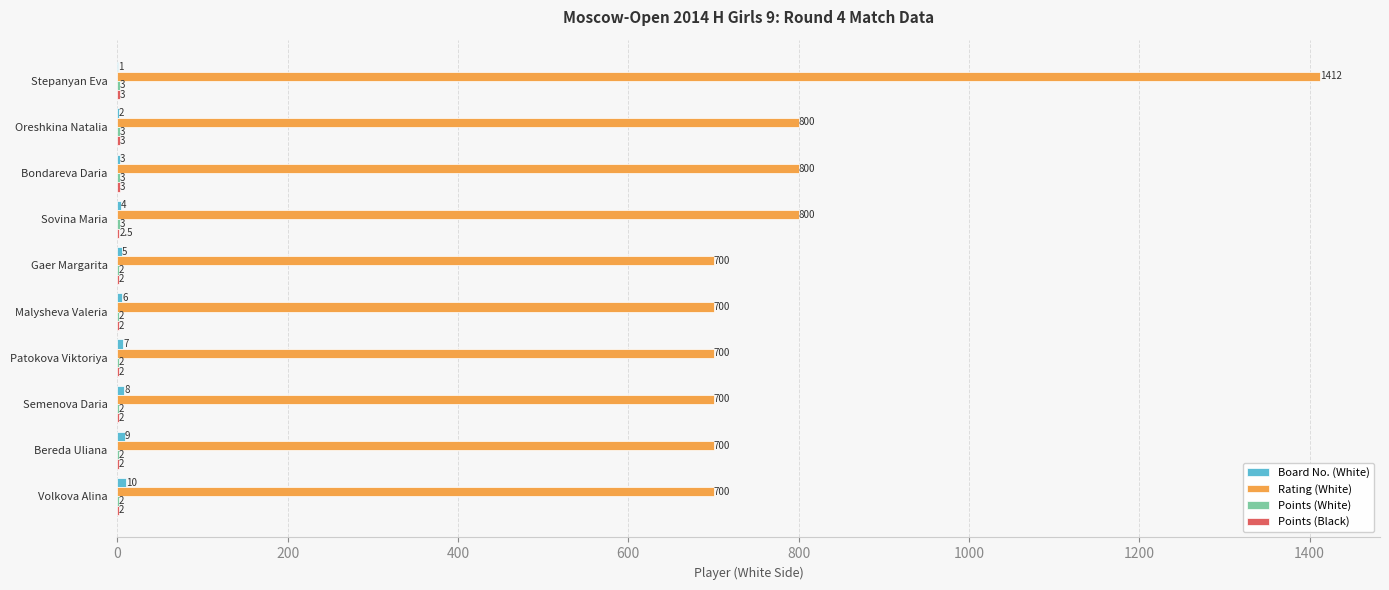

Which series has the largest total across all categories?

Rating (White)